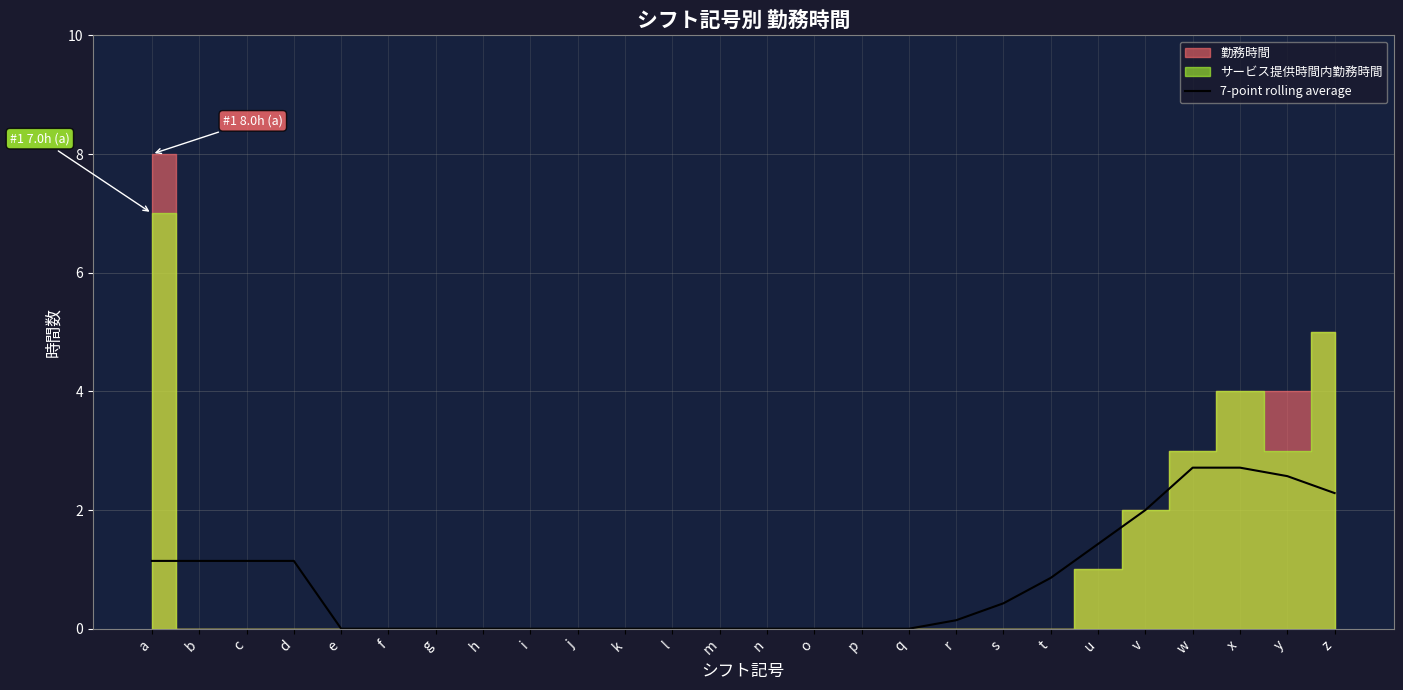

Which label corresponds to the smallest value in the chart?

e